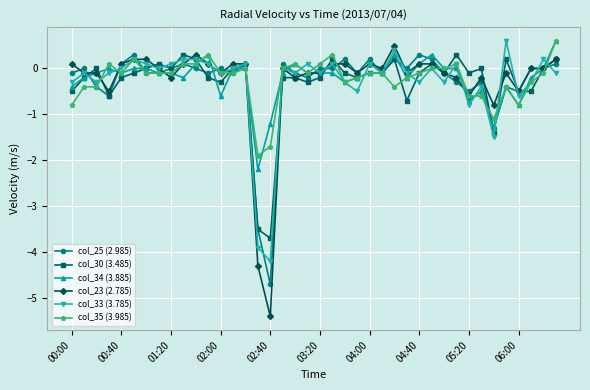

What is the greatest value displayed?

0.6